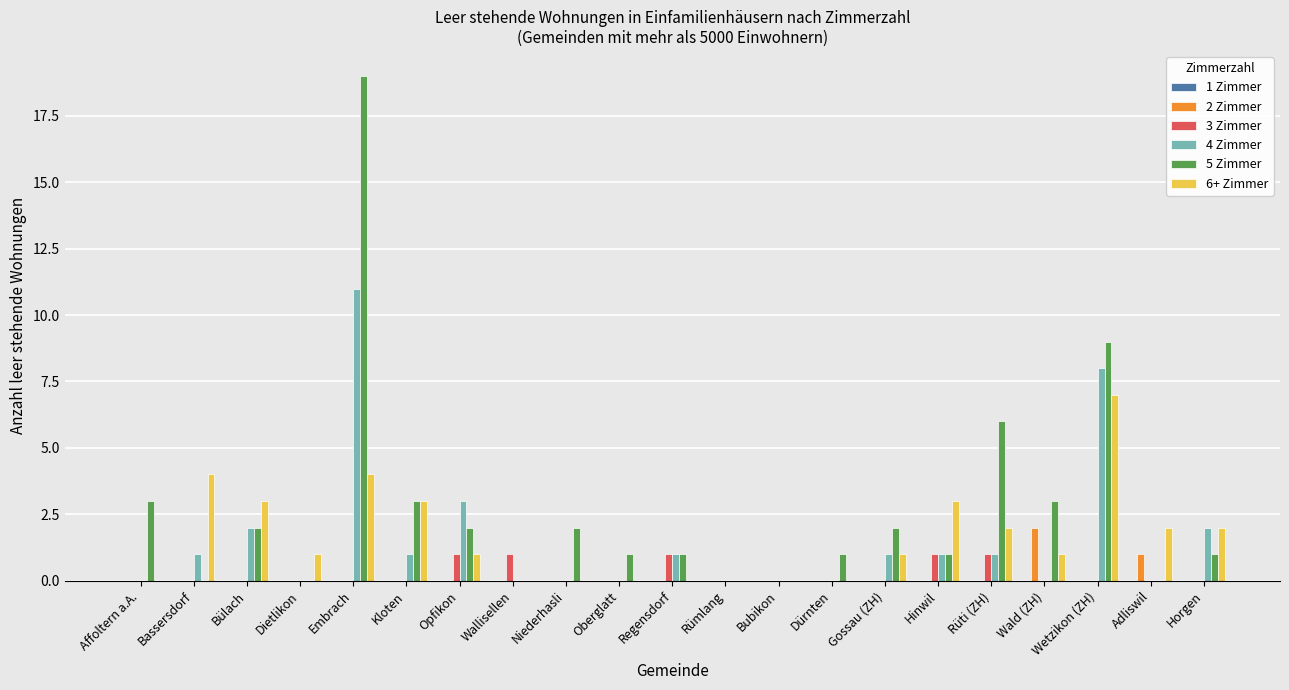

At which category is the sum across all series the highest?

Embrach